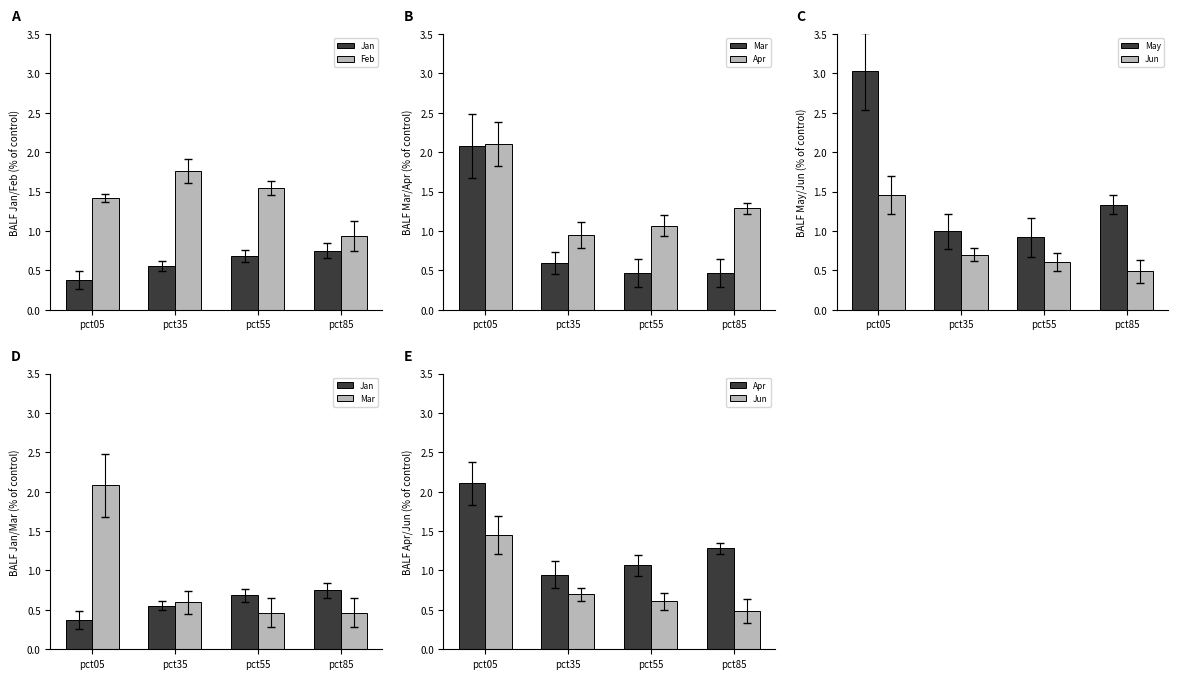

How many data points in Apr are above 1?

3